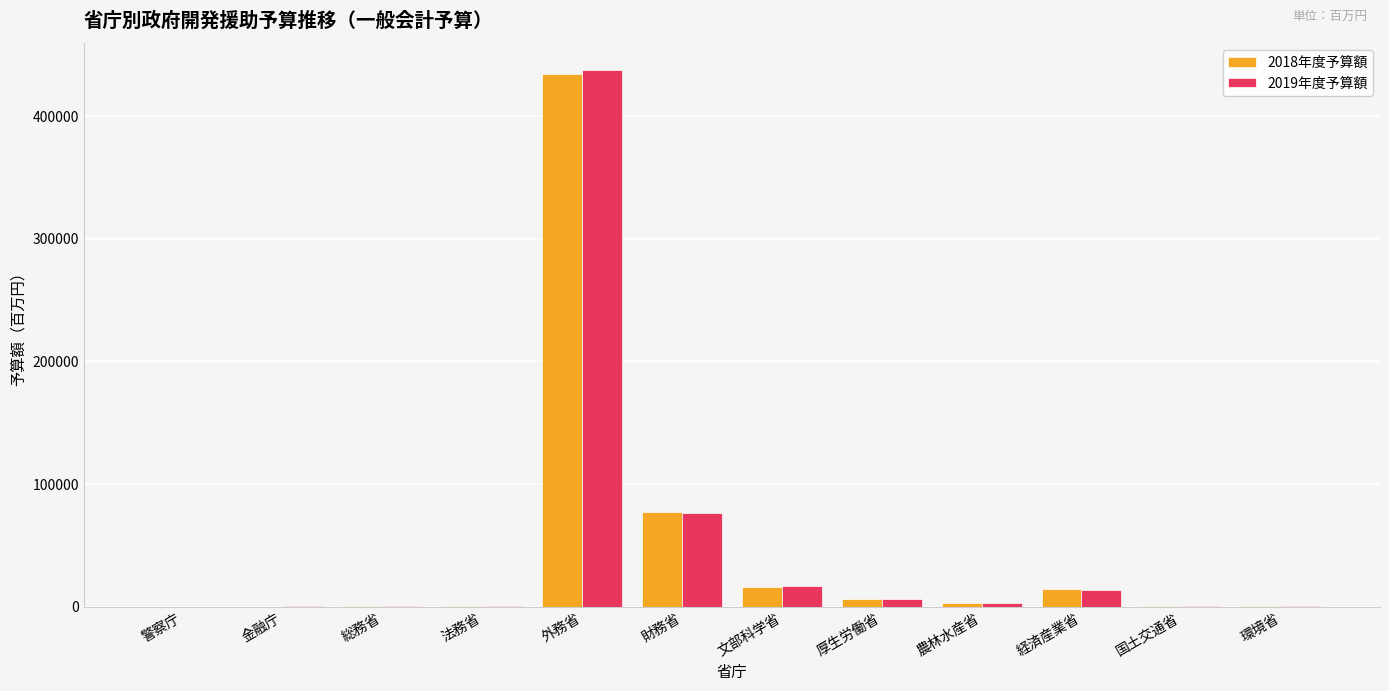

Count the number of categories in the chart.

12